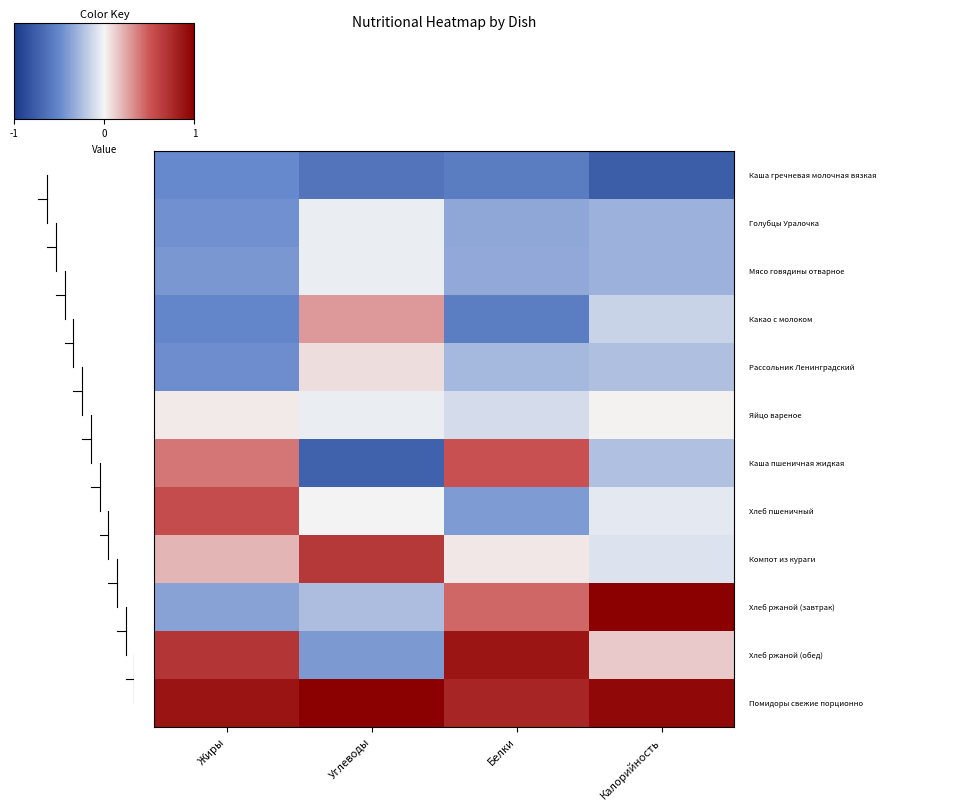

At which category does the chart reach its minimum across all series?

Калорийность